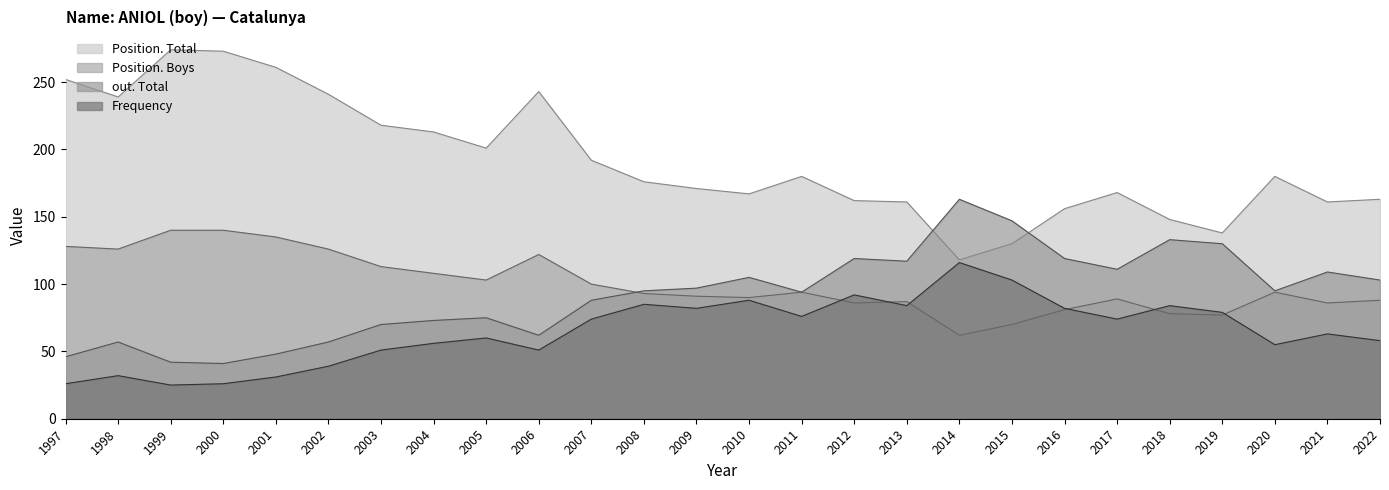

Where is the first local maximum for Position. Boys?

2006